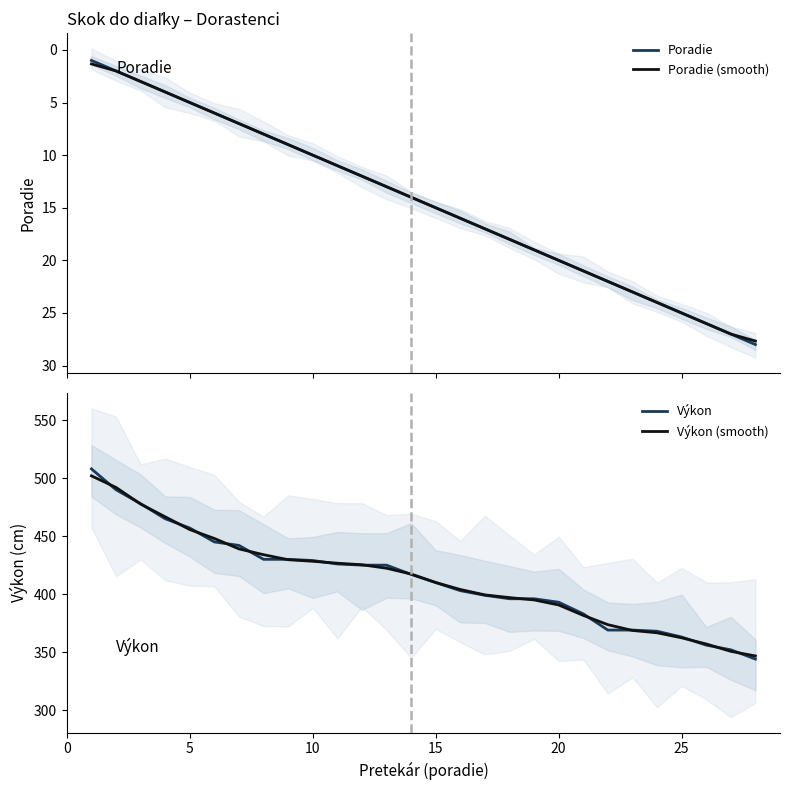

What is the label of the 4th point from the left?

15